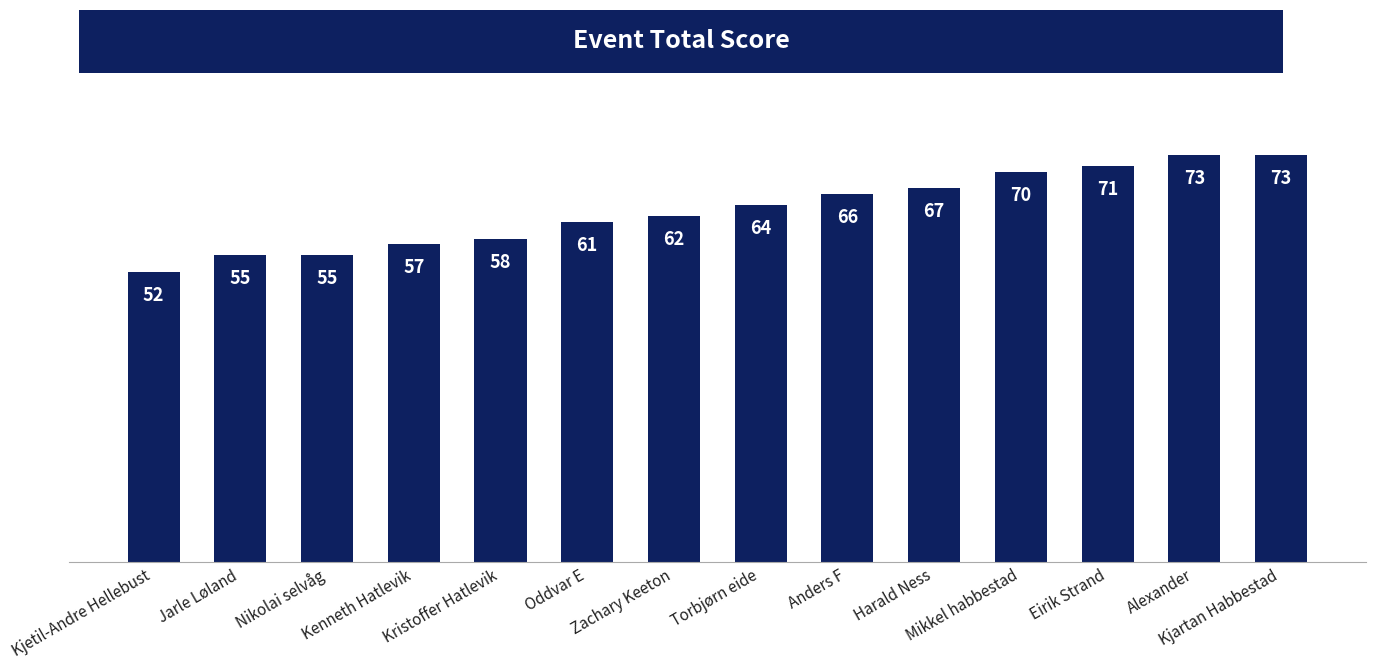

Are the bars horizontal?

No